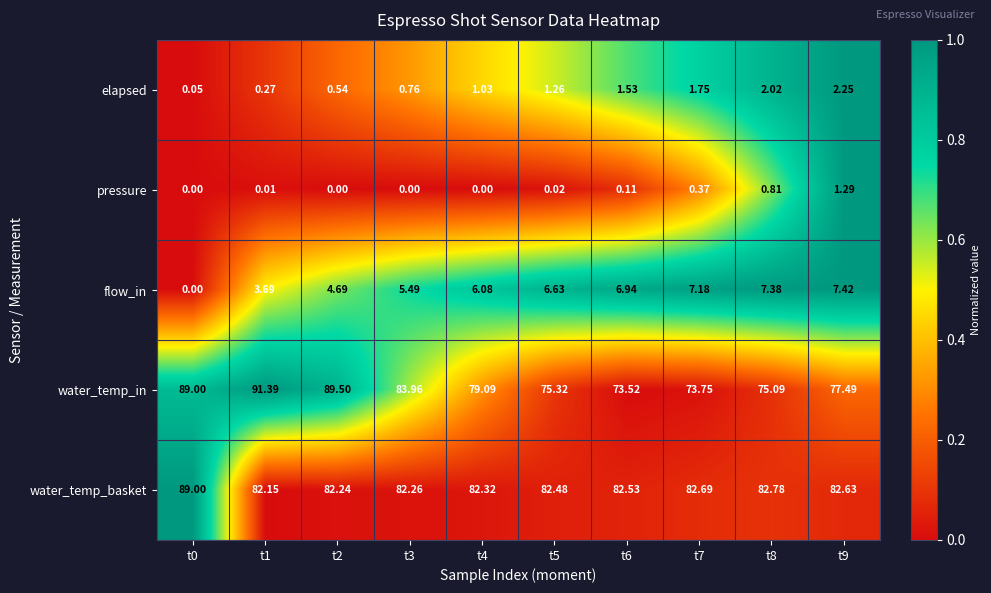

At t1, list the series in order from smallest to largest.

pressure, elapsed, flow_in, water_temp_basket, water_temp_in